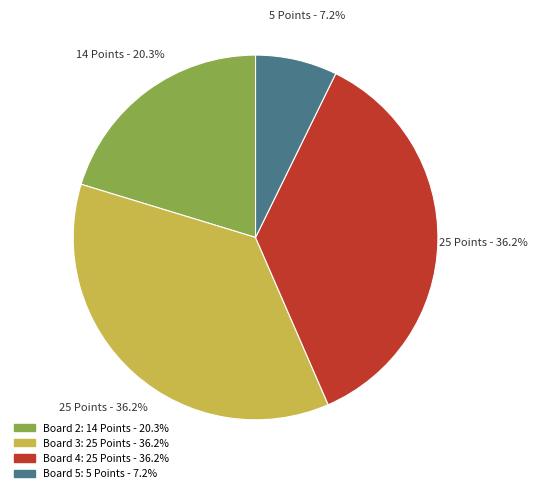

Is there any slice that represents more than half of the pie?

No